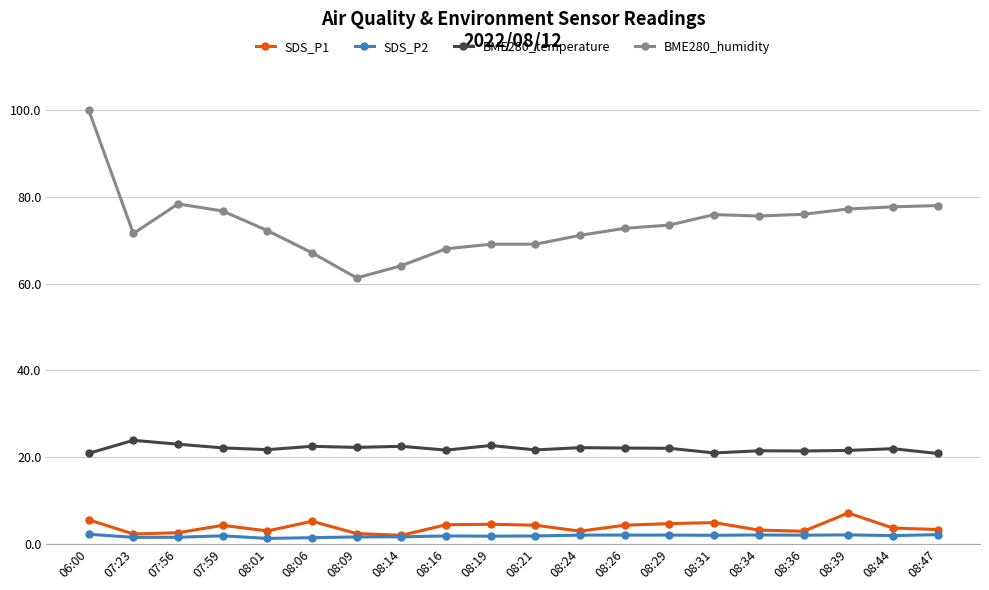

True or false: SDS_P2 and BME280_temperature intersect in this chart.

False